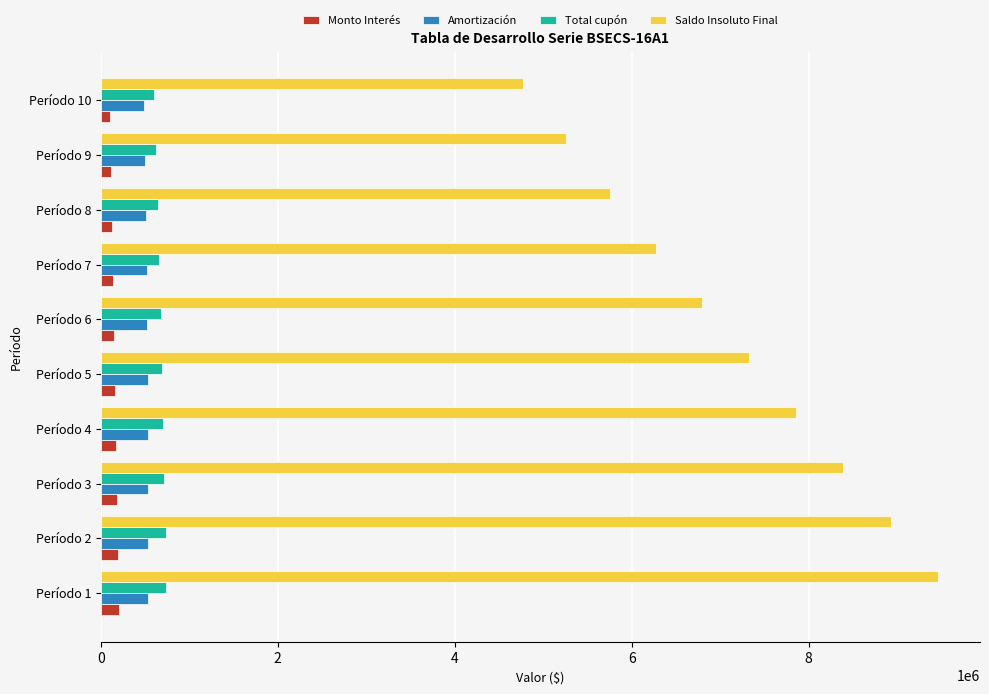

Which series has the largest total across all categories?

Saldo Insoluto Final